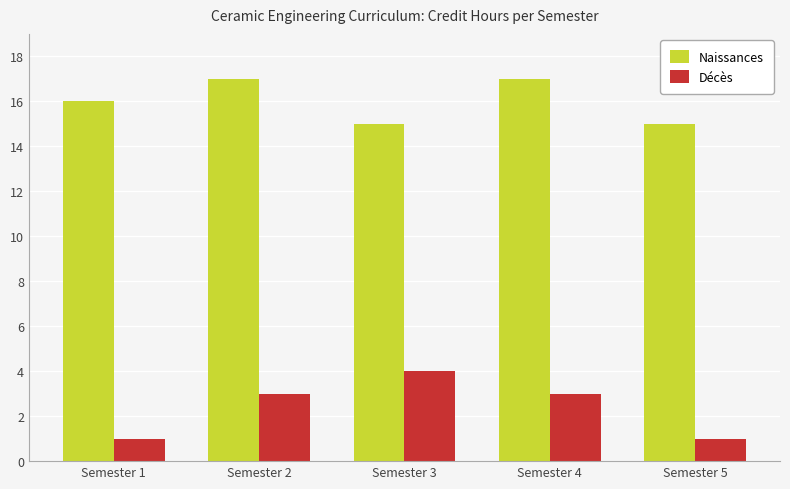

Reading left to right, what are all the values shown in this chart?

Naissances: 16	17	15	17	15
Décès: 1	3	4	3	1